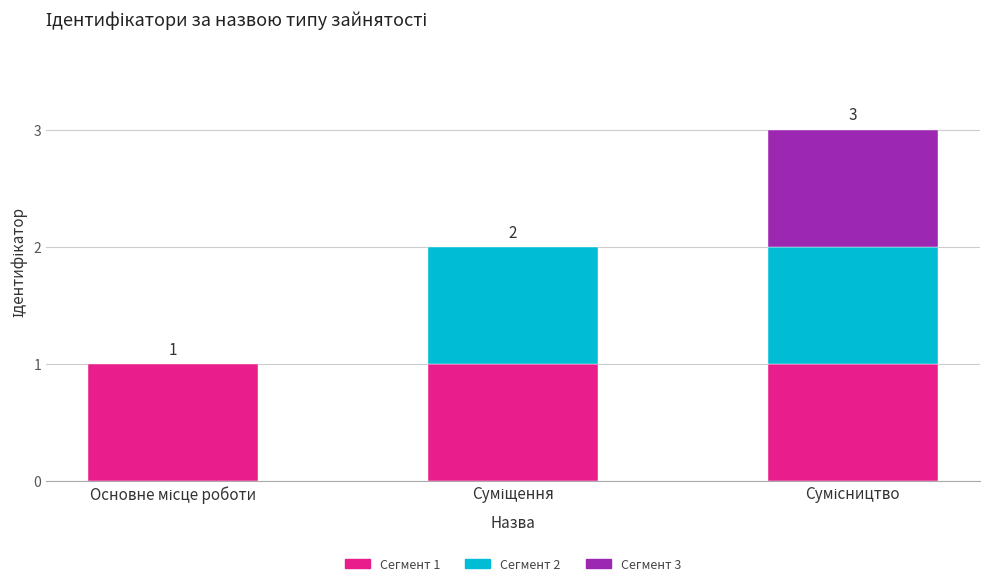

Rank the categories by value from lowest to highest.

Основне місце роботи, Суміщення, Сумісництво